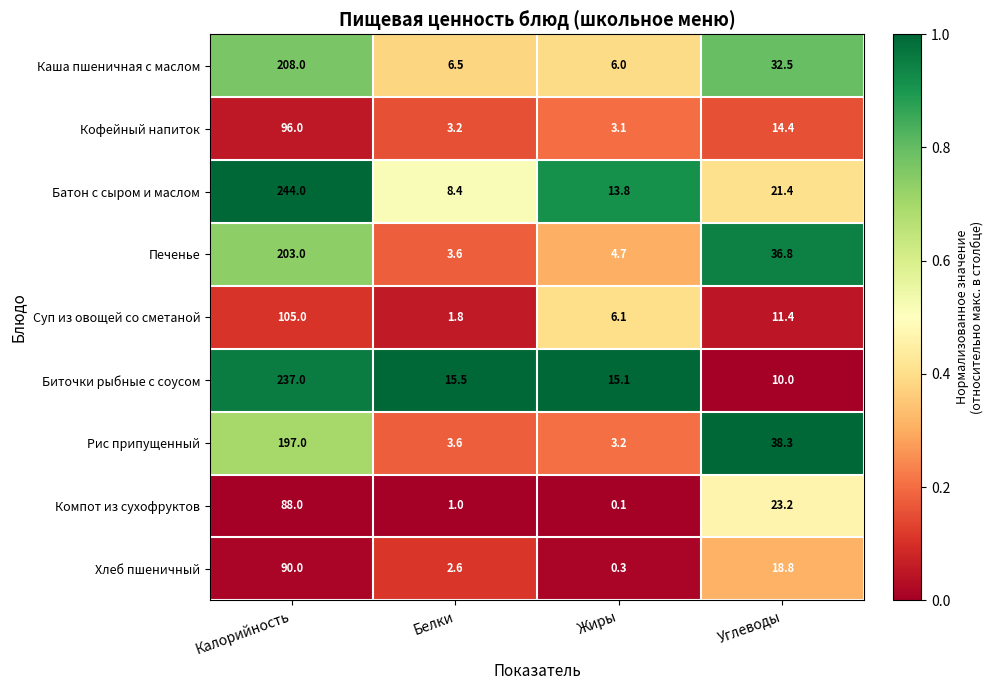

At which label does Суп из овощей со сметаной first exceed 11?

Калорийность